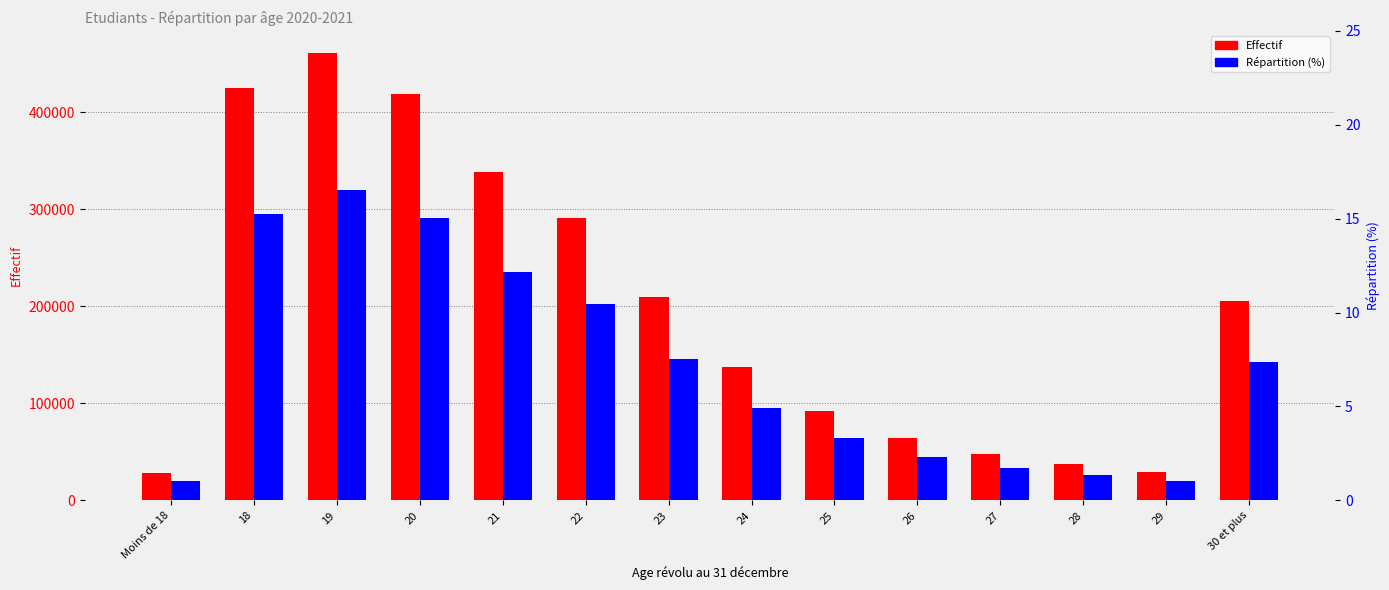

Rank the series by their average value, from highest to lowest.

Effectif, Répartition (%)